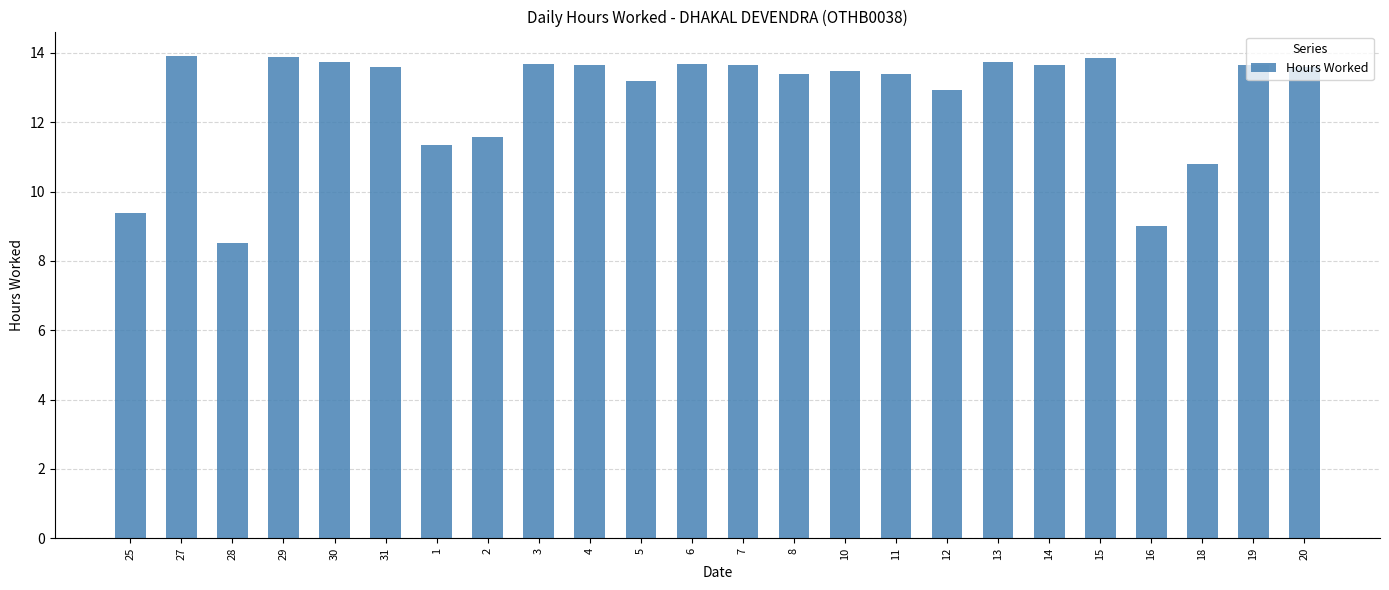

What position from the left is 27?

2